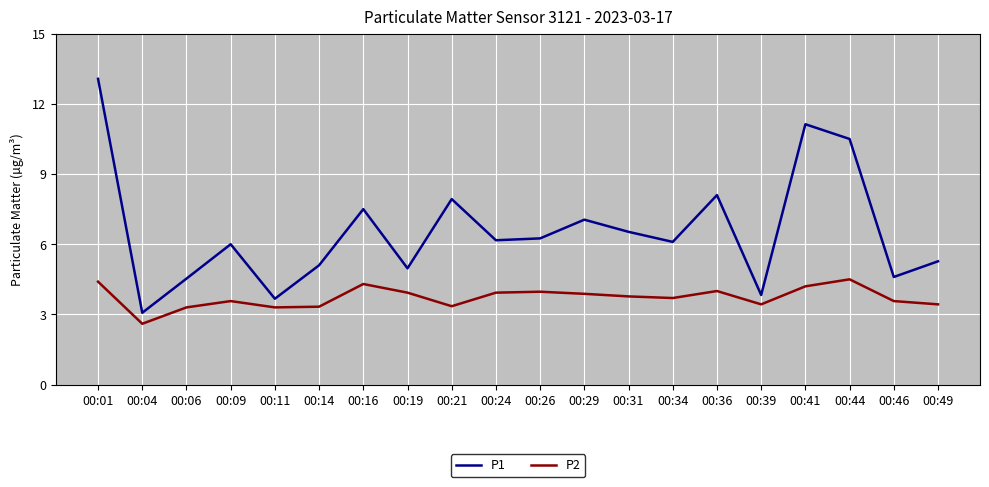

Is the value of P1 at 00:36 greater than the value of P2 at 00:14?

Yes